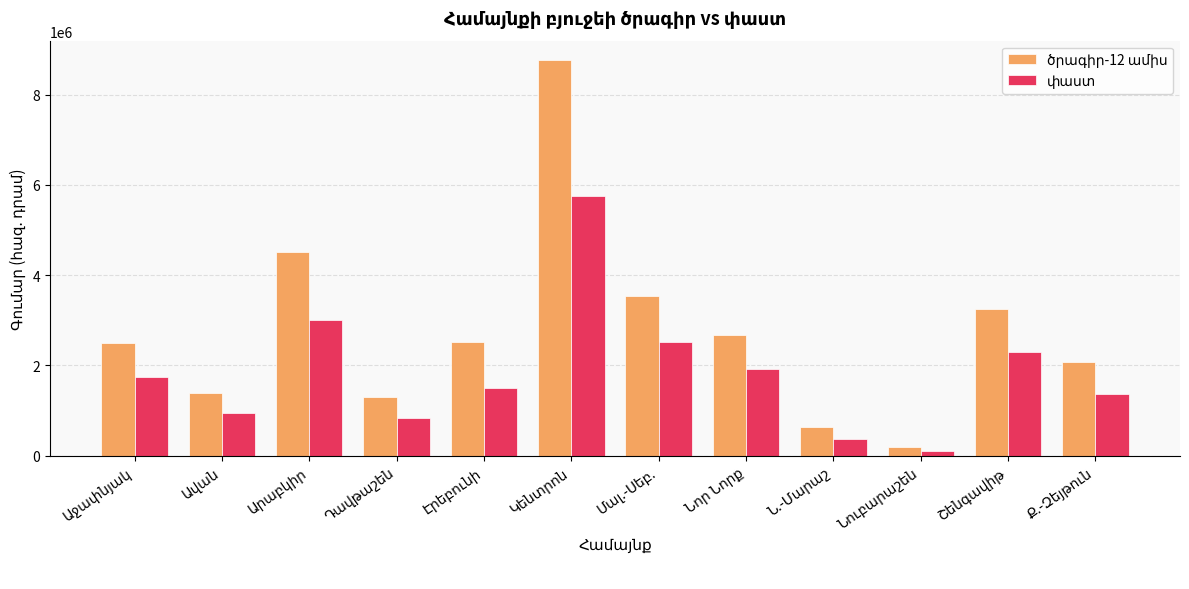

What is the greatest value displayed?

8760378.2